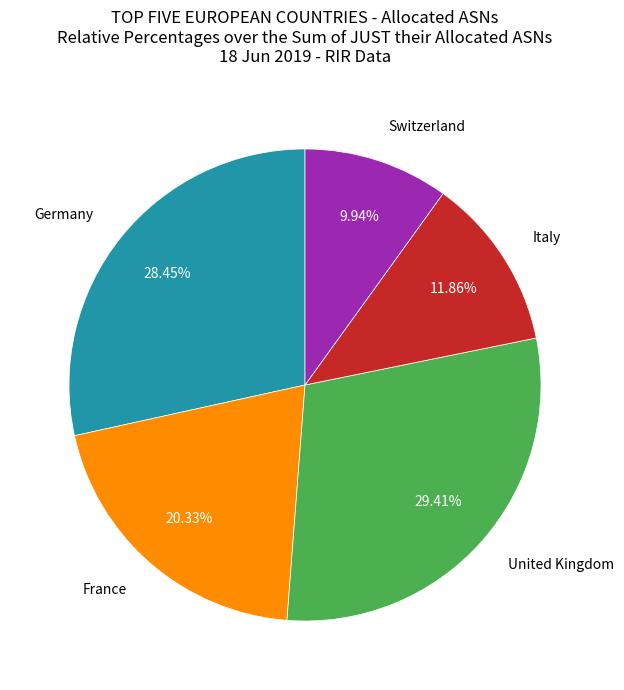

Does any single category account for the majority?

No